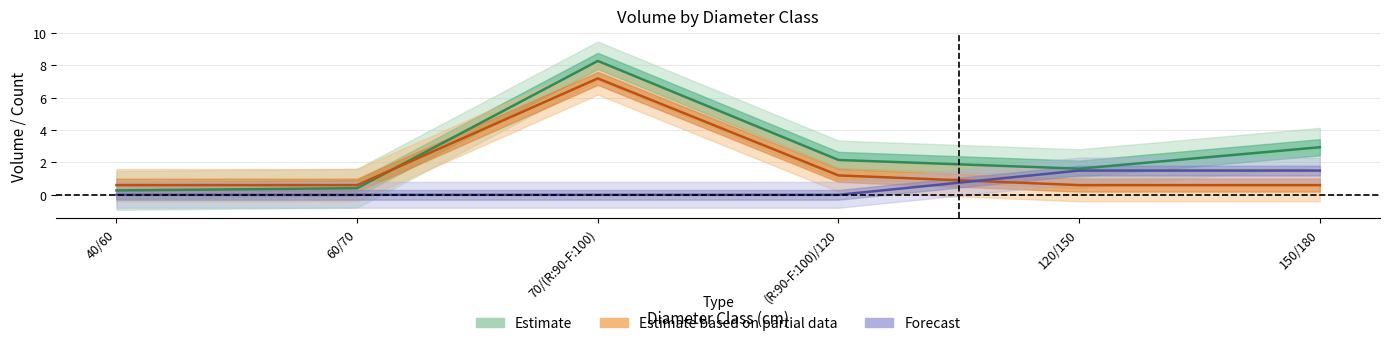

Reading right to left, what are all the values shown in this chart?

produit_vtgr: 150/180=2.9	120/150=1.6	(R:90-F:100)/120=2.2	70/(R:90-F:100)=8.3	60/70=0.4	40/60=0.3
produit_nbre: 150/180=0.6	120/150=0.6	(R:90-F:100)/120=1.2	70/(R:90-F:100)=7.2	60/70=0.6	40/60=0.6
produit_vtrh: 150/180=1.5	120/150=1.5	(R:90-F:100)/120=0.0	70/(R:90-F:100)=0.0	60/70=0.0	40/60=0.0